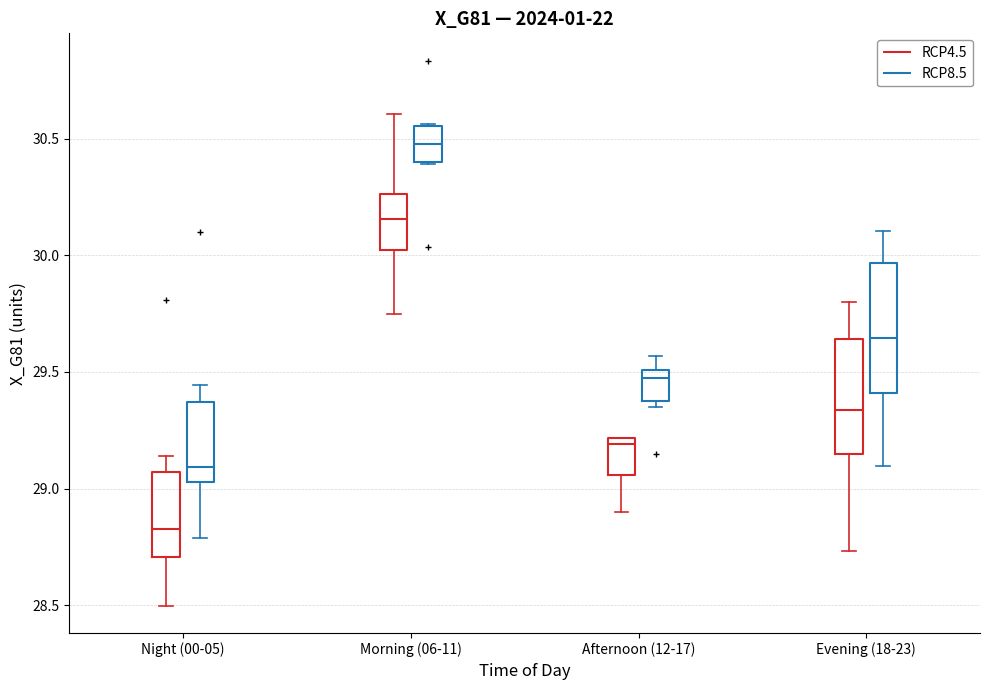

Reading left to right, read every box against the y-axis: the position of its median line, the range the box covers, and the ends of its whiskers. The values are not printed on the chart, so give them approximately, as read against the axis.

Night (00-05) (RCP4.5): median 28.85, box 28.70 to 29.05, whiskers 28.50 to 29.15
Night (00-05) (RCP8.5): median 29.10, box 29.05 to 29.35, whiskers 28.80 to 29.45
Morning (06-11) (RCP4.5): median 30.15, box 30.00 to 30.25, whiskers 29.75 to 30.60
Morning (06-11) (RCP8.5): median 30.50, box 30.40 to 30.55, whiskers 30.40 to 30.55
Afternoon (12-17) (RCP4.5): median 29.20 (just below the box's upper edge), box 29.05 to 29.20, whiskers 28.90 to 29.20
Afternoon (12-17) (RCP8.5): median 29.45, box 29.40 to 29.50, whiskers 29.35 to 29.55
Evening (18-23) (RCP4.5): median 29.35, box 29.15 to 29.65, whiskers 28.75 to 29.80
Evening (18-23) (RCP8.5): median 29.65, box 29.40 to 29.95, whiskers 29.10 to 30.10